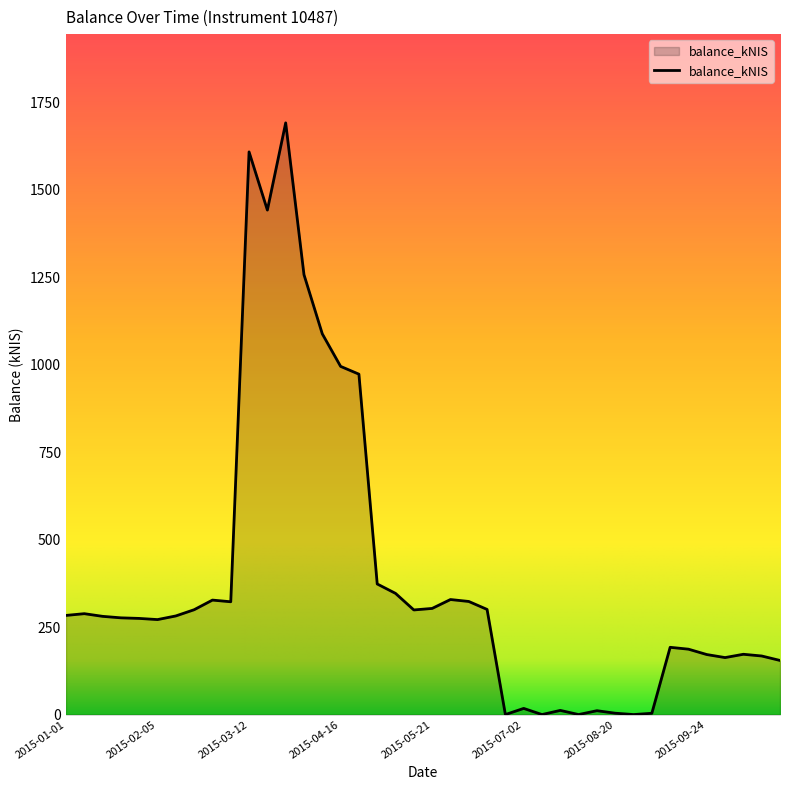

What is the maximum value shown in the chart?

1691.2